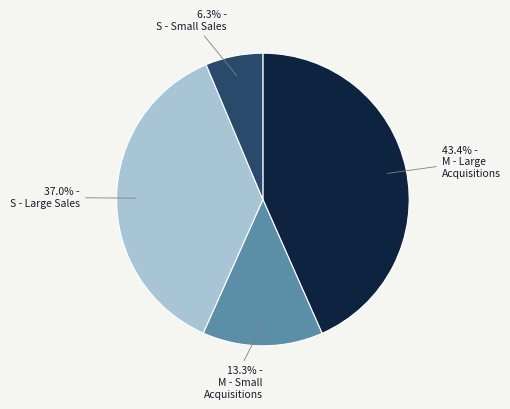

Count the number of slices in the pie.

4